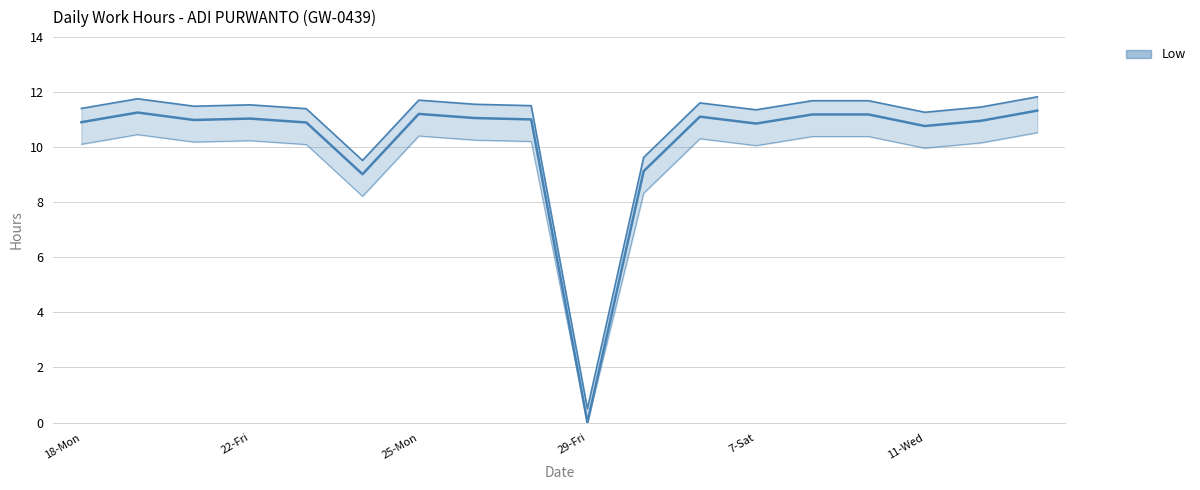

How many data points are less than 11?

3